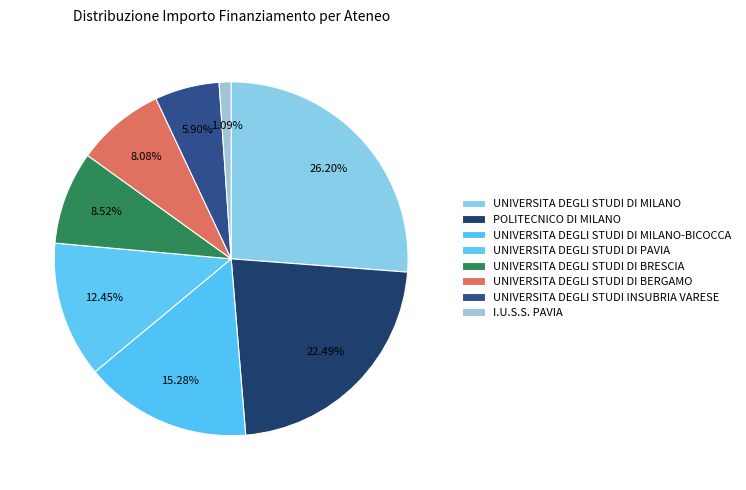

To the nearest percent, what is the difference between the UNIVERSITA DEGLI STUDI DI MILANO and I.U.S.S. PAVIA slice percentages?

25%